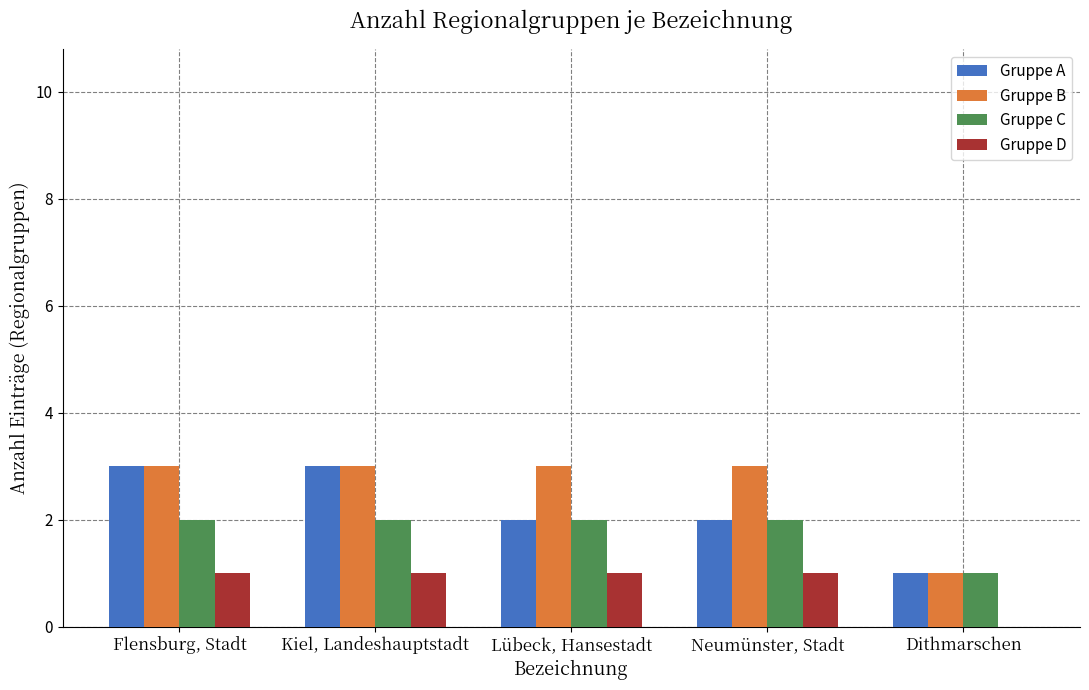

What is the total value across all series at Dithmarschen?

3